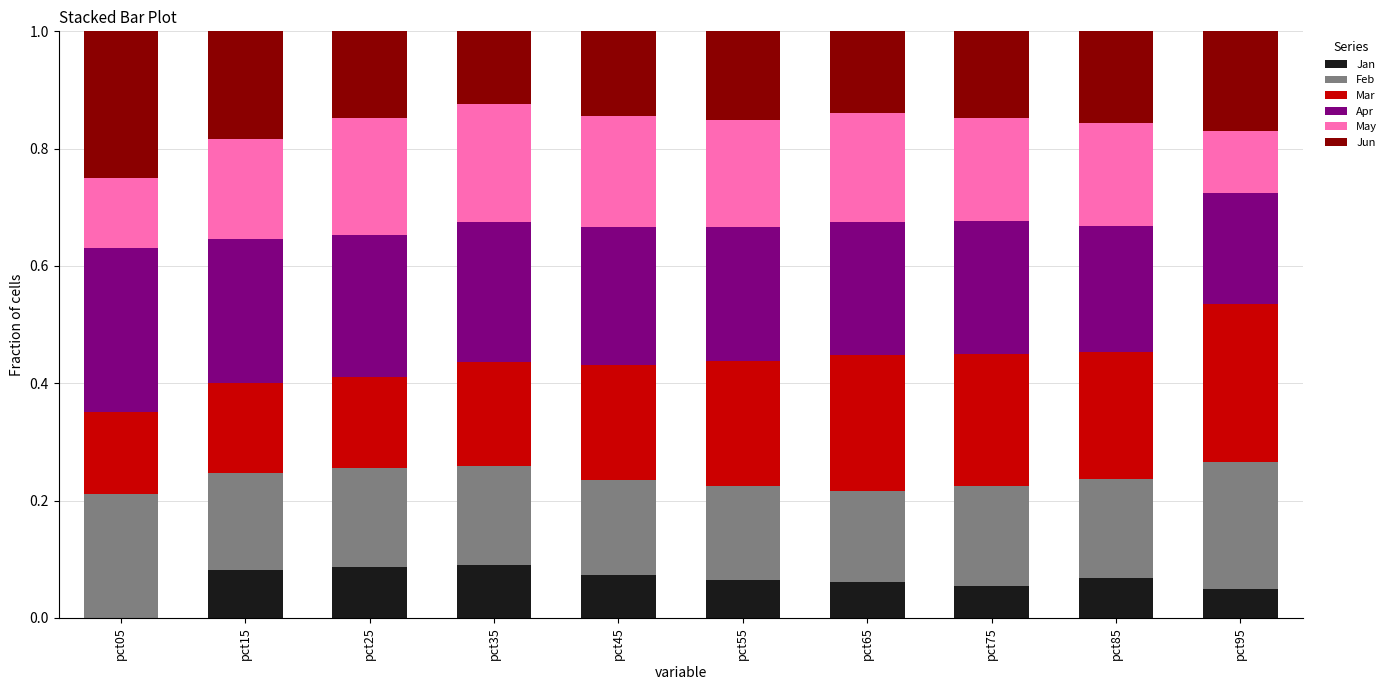

What is the total value across all series at pct65?

1.0